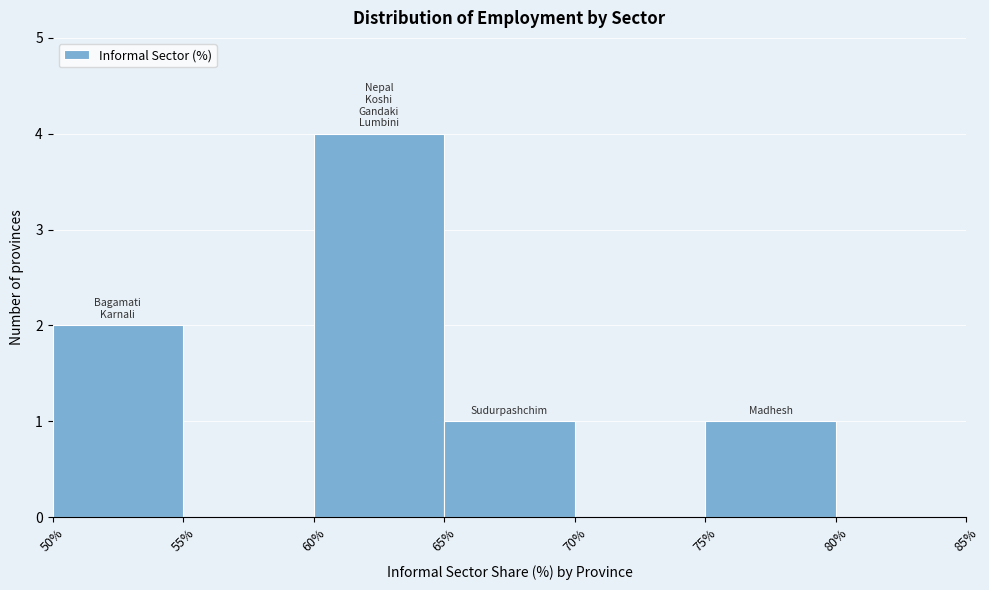

Reading left to right, list every bar in this chart as the range it spans on the x-axis followed by its height. The values are not printed on the chart, so give them approximately, as read against the axis.

50% to 55%: 2
55% to 60%: 0
60% to 65%: 4
65% to 70%: 1
70% to 75%: 0
75% to 80%: 1
80% to 85%: 0